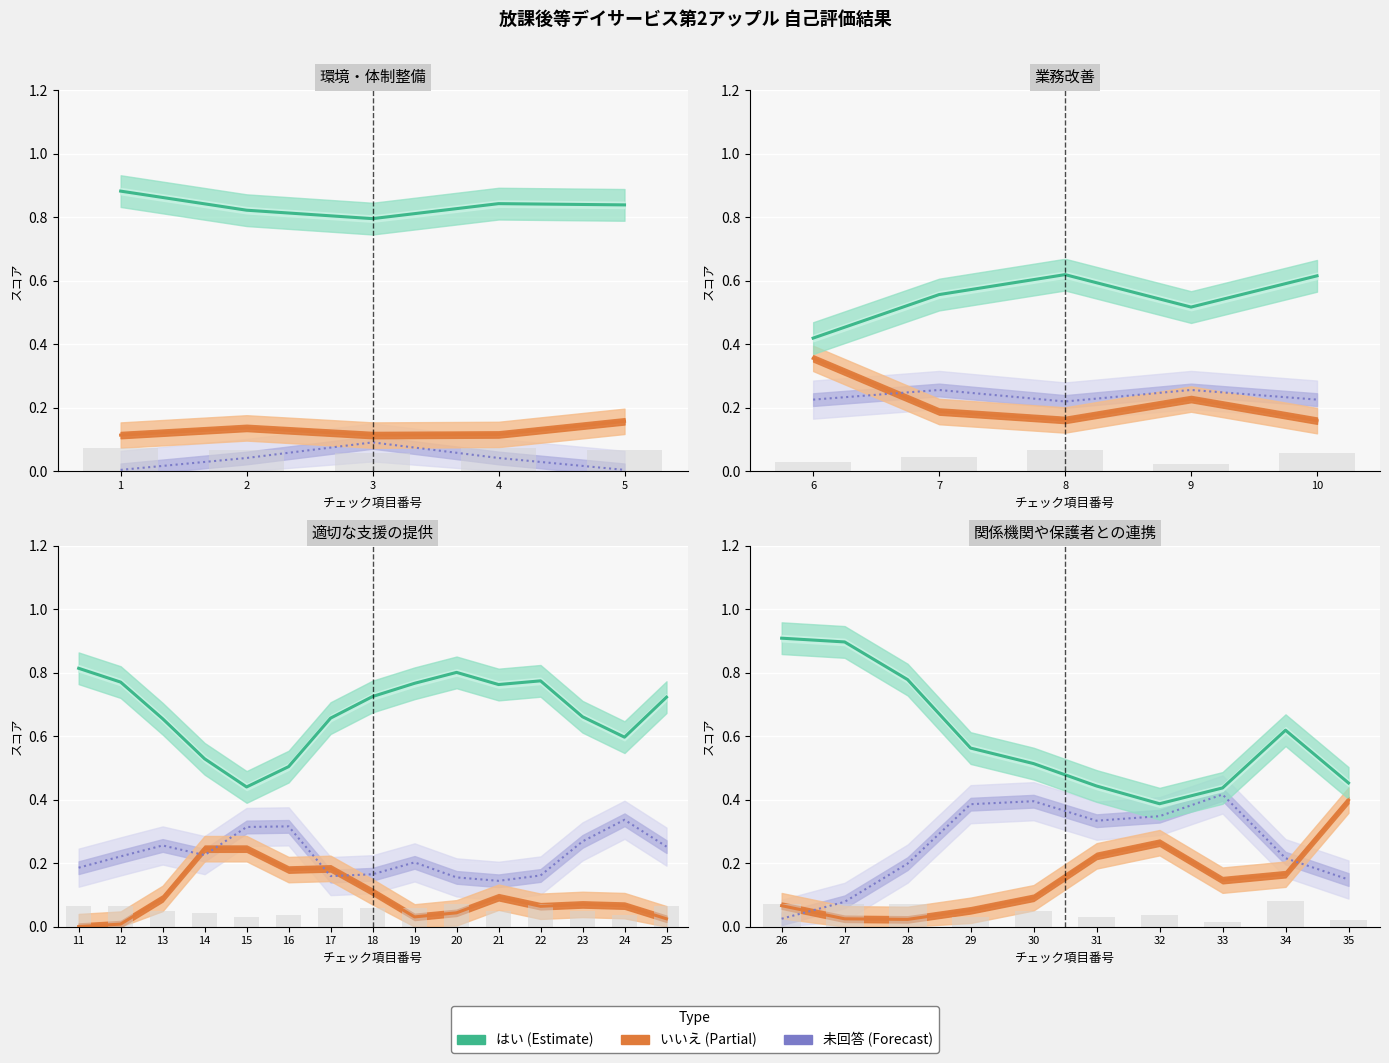

The value of はい at 28 is 0.8. True or false?

True